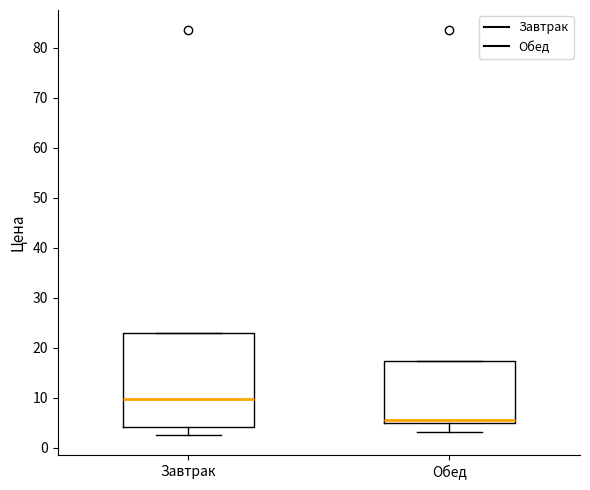

Comparing the boxes themselves (not the whiskers), which one is the tallest?

Завтрак